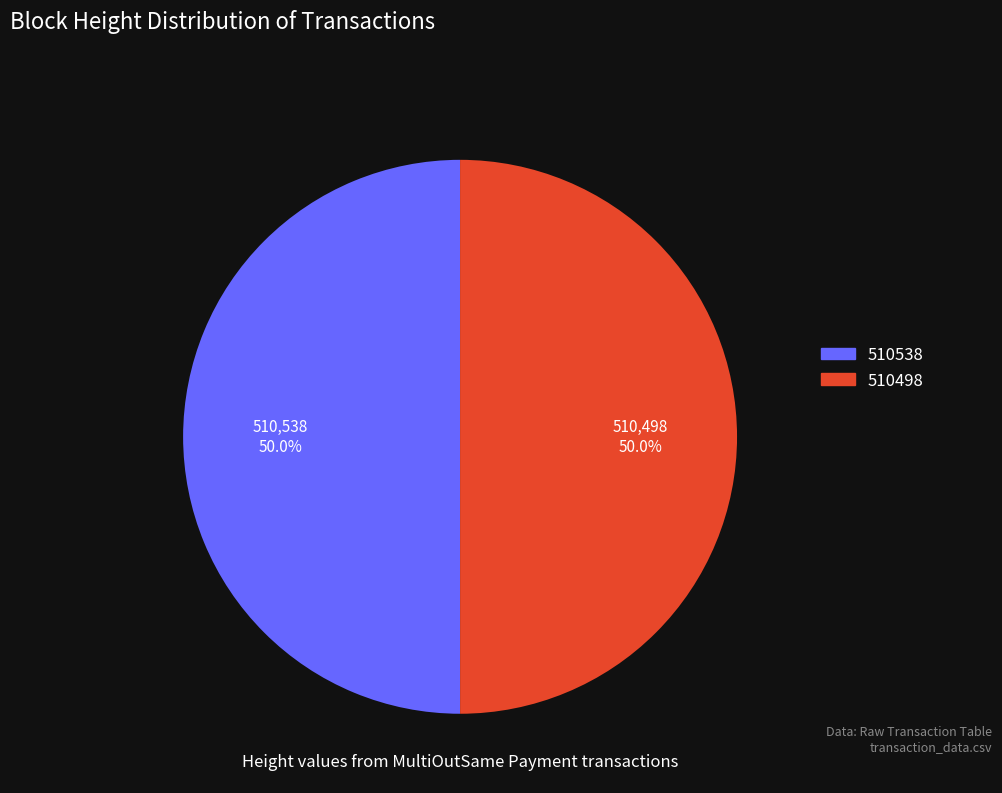

What percentage do 510538 and 510498 together represent?

100.0%